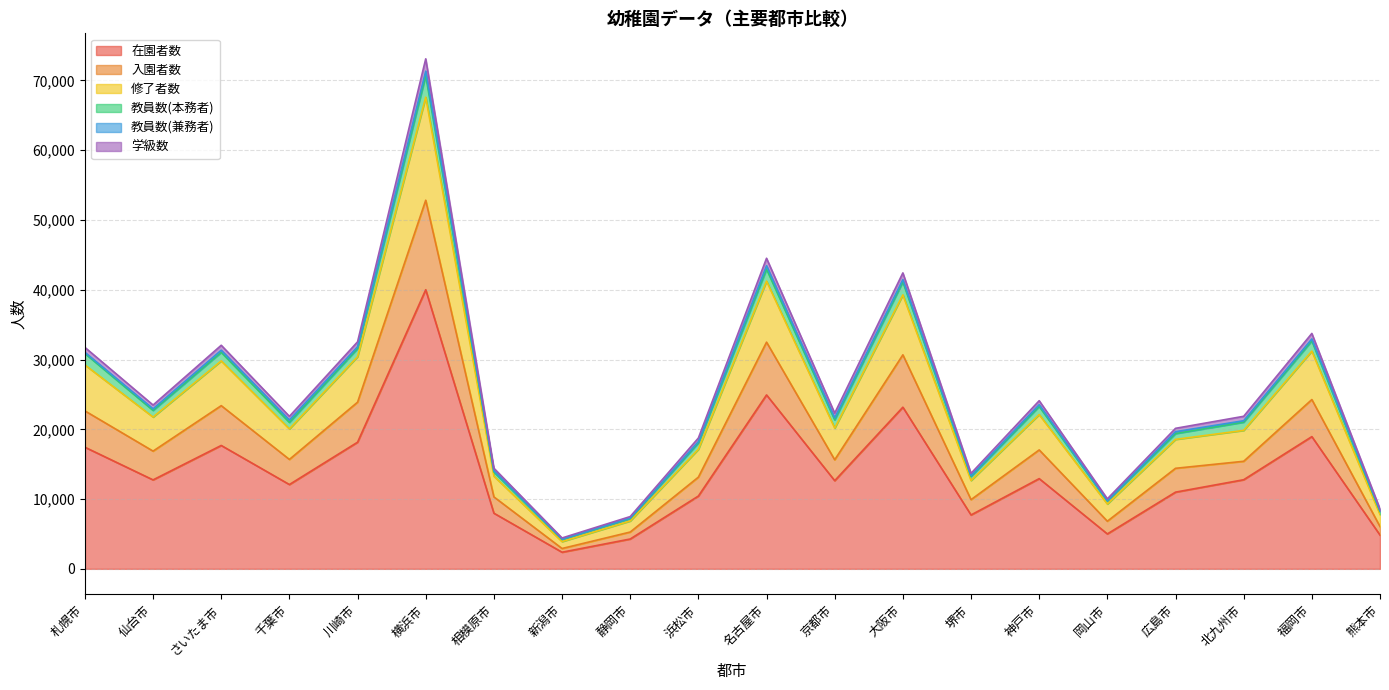

True or false: 教員数(本務者) and 入園者数 intersect in this chart.

False